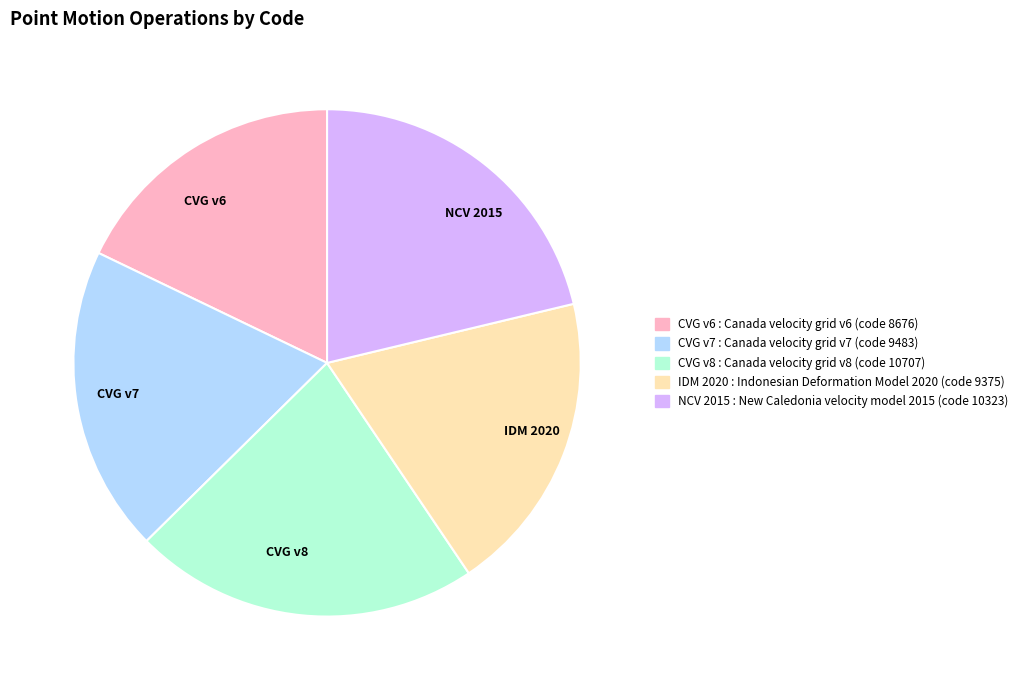

Does any single category account for the majority?

No